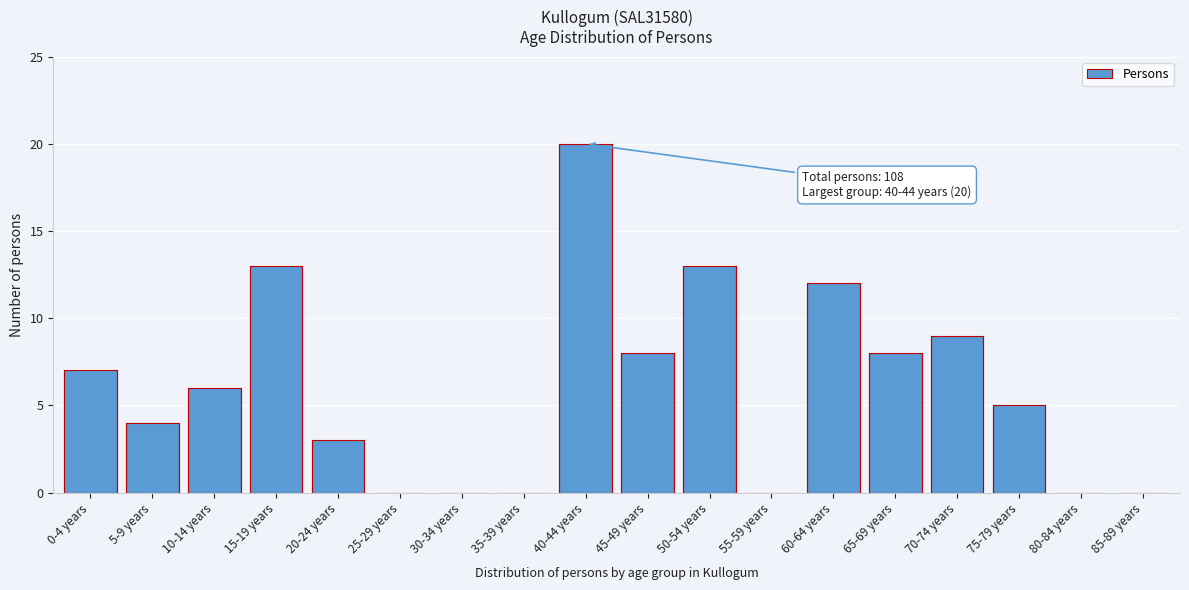

Reading right to left, what are all the values shown in this chart?

85-89 years=0	80-84 years=0	75-79 years=5	70-74 years=9	65-69 years=8	60-64 years=12	55-59 years=0	50-54 years=13	45-49 years=8	40-44 years=20	35-39 years=0	30-34 years=0	25-29 years=0	20-24 years=3	15-19 years=13	10-14 years=6	5-9 years=4	0-4 years=7